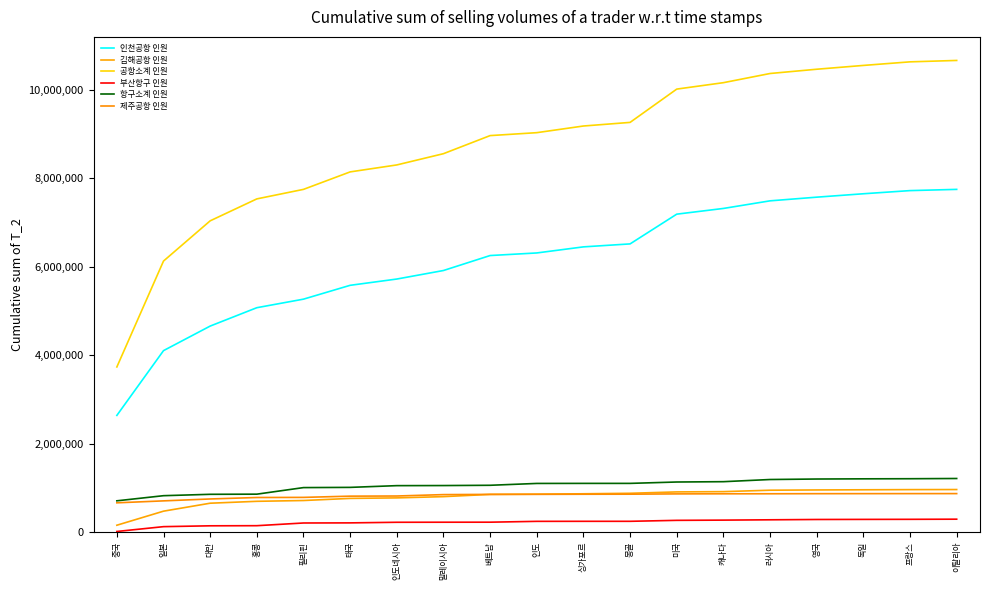

How many categories are shown in the chart?

19